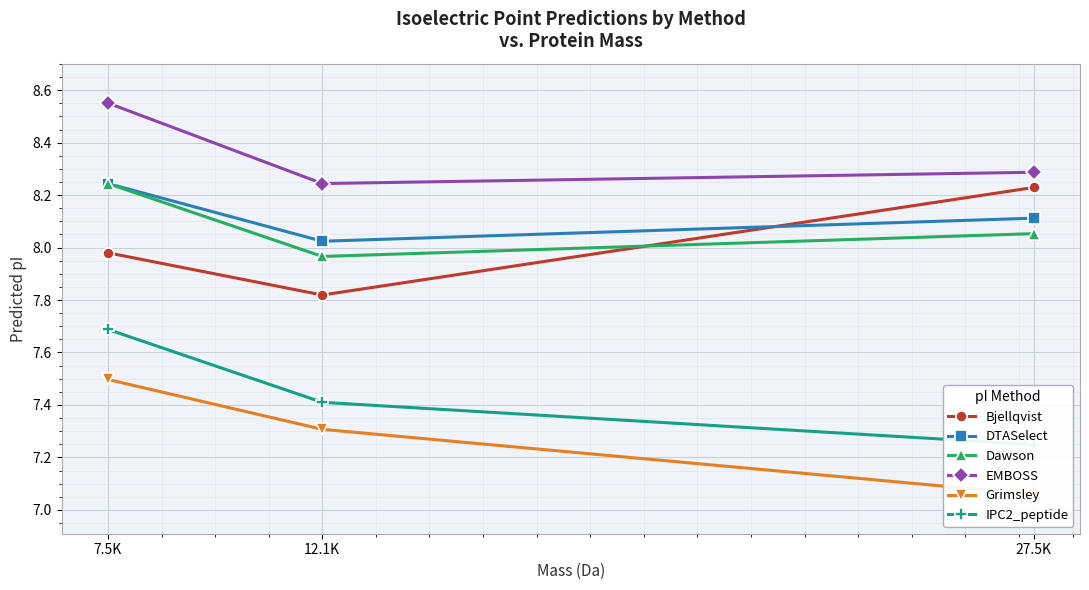

At which category is the sum across all series the highest?

7.5K